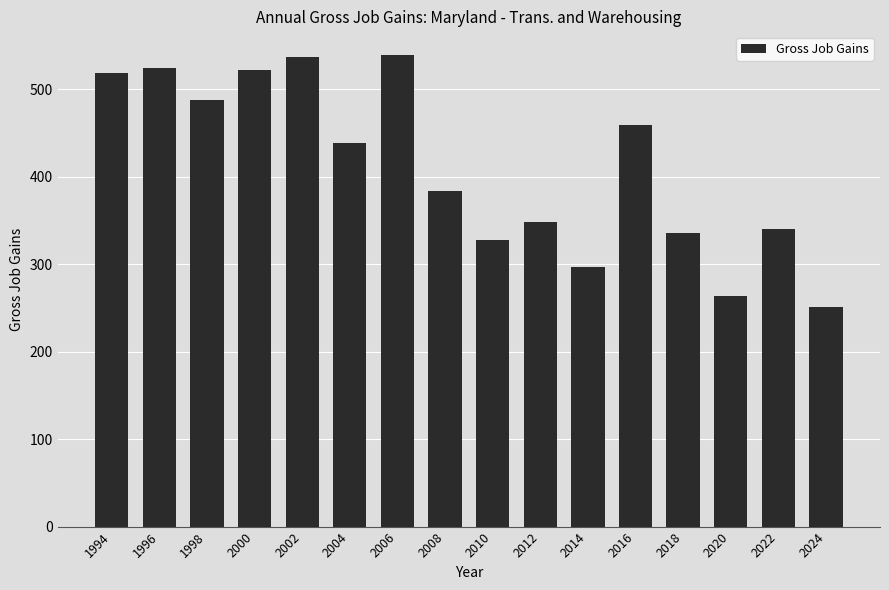

What is the approximate value at 2020?

264